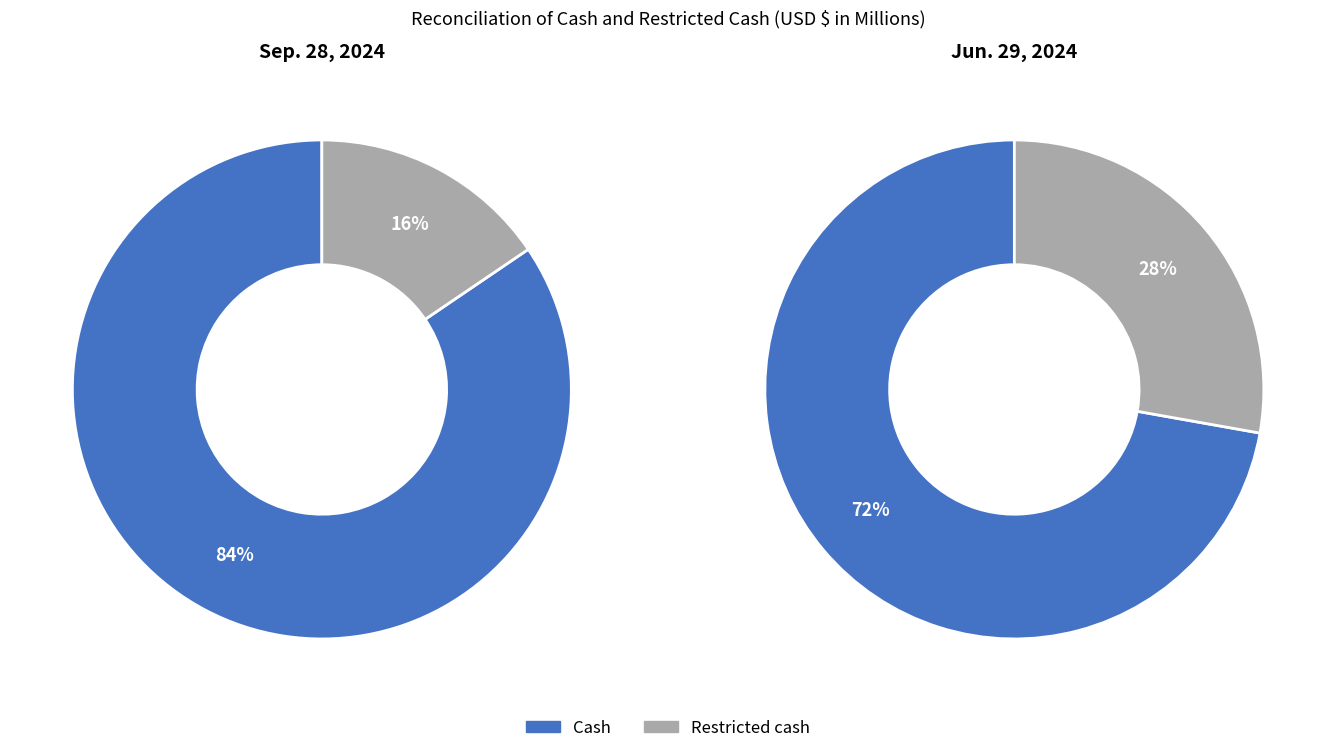

Do Cash and Restricted cash together represent more than half of the pie?

Yes